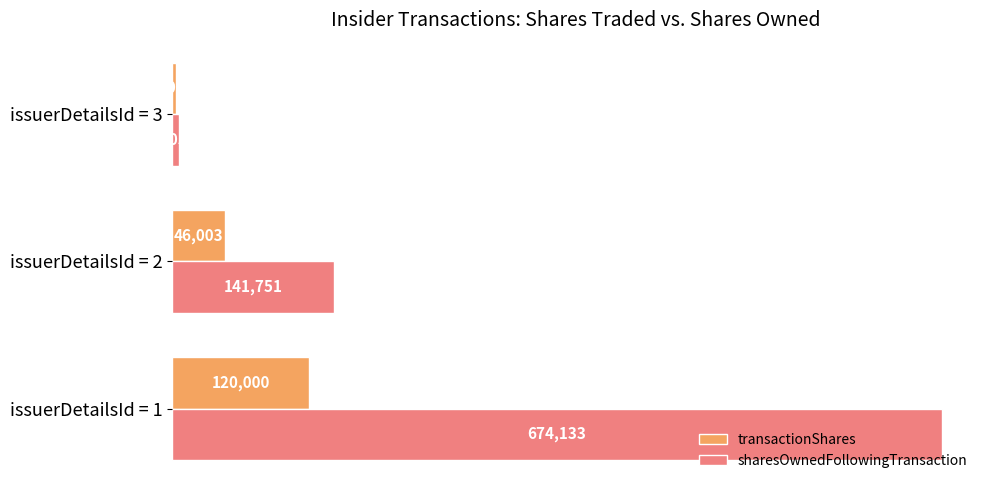

Which series has the largest range (max minus min)?

sharesOwnedFollowingTransaction